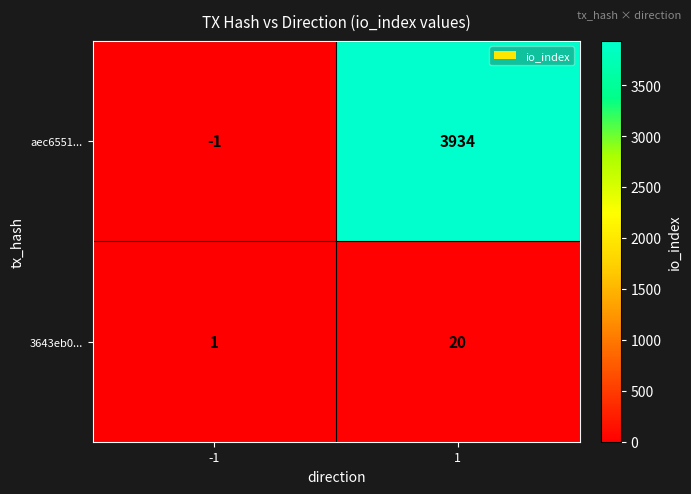

What is the spread (max minus min) of values at -1?

2